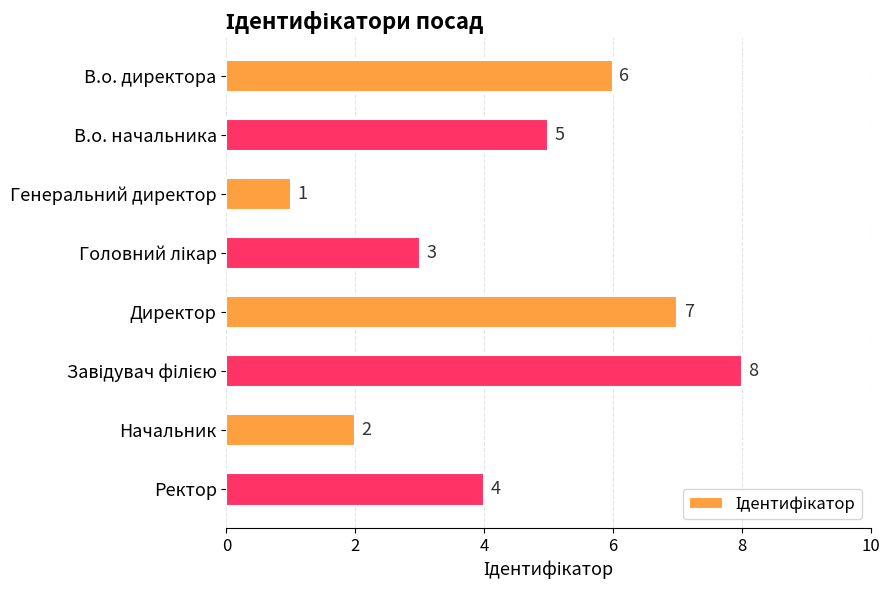

Reading top to bottom, extract all data points from this chart.

6	5	1	3	7	8	2	4